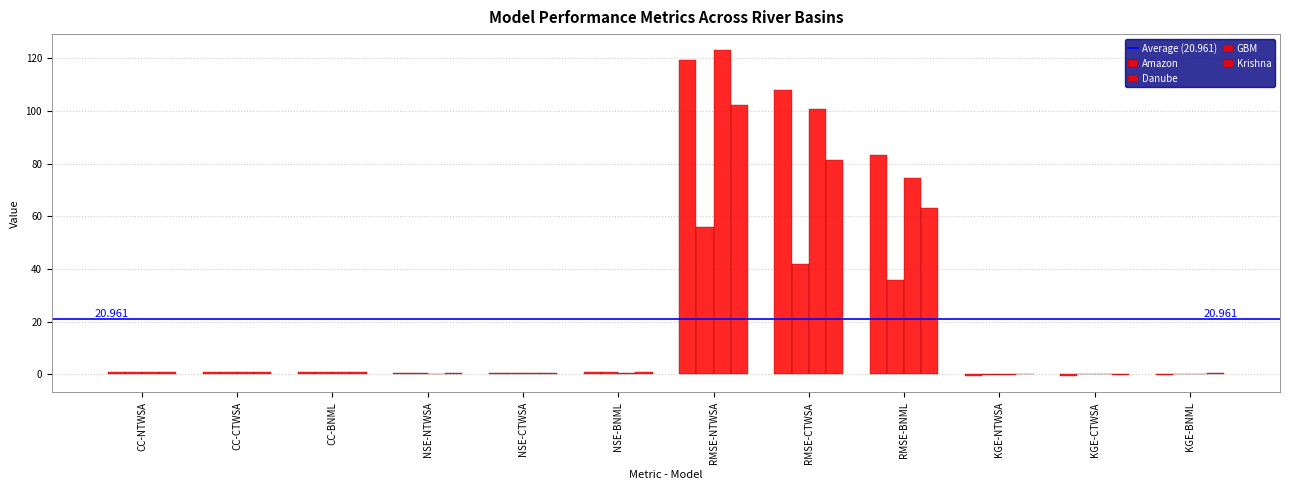

Reading left to right, list all the values displayed in this chart.

Amazon: CC-NTWSA=0.8	CC-CTWSA=0.9	CC-BNML=0.9	NSE-NTWSA=0.5	NSE-CTWSA=0.6	NSE-BNML=0.8	RMSE-NTWSA=119.5	RMSE-CTWSA=107.8	RMSE-BNML=83.3	KGE-NTWSA=-0.5	KGE-CTWSA=-0.7	KGE-BNML=-0.2
Danube: CC-NTWSA=0.8	CC-CTWSA=0.9	CC-BNML=0.9	NSE-NTWSA=0.4	NSE-CTWSA=0.7	NSE-BNML=0.8	RMSE-NTWSA=56.0	RMSE-CTWSA=42.0	RMSE-BNML=35.9	KGE-NTWSA=-0.1	KGE-CTWSA=0.1	KGE-BNML=0.2
GBM: CC-NTWSA=0.8	CC-CTWSA=0.9	CC-BNML=0.9	NSE-NTWSA=0.3	NSE-CTWSA=0.5	NSE-BNML=0.7	RMSE-NTWSA=123.0	RMSE-CTWSA=100.7	RMSE-BNML=74.5	KGE-NTWSA=-0.1	KGE-CTWSA=0.1	KGE-BNML=0.2
Krishna: CC-NTWSA=0.7	CC-CTWSA=0.9	CC-BNML=0.9	NSE-NTWSA=0.4	NSE-CTWSA=0.6	NSE-BNML=0.8	RMSE-NTWSA=102.3	RMSE-CTWSA=81.3	RMSE-BNML=63.0	KGE-NTWSA=0.1	KGE-CTWSA=-0.2	KGE-BNML=0.4